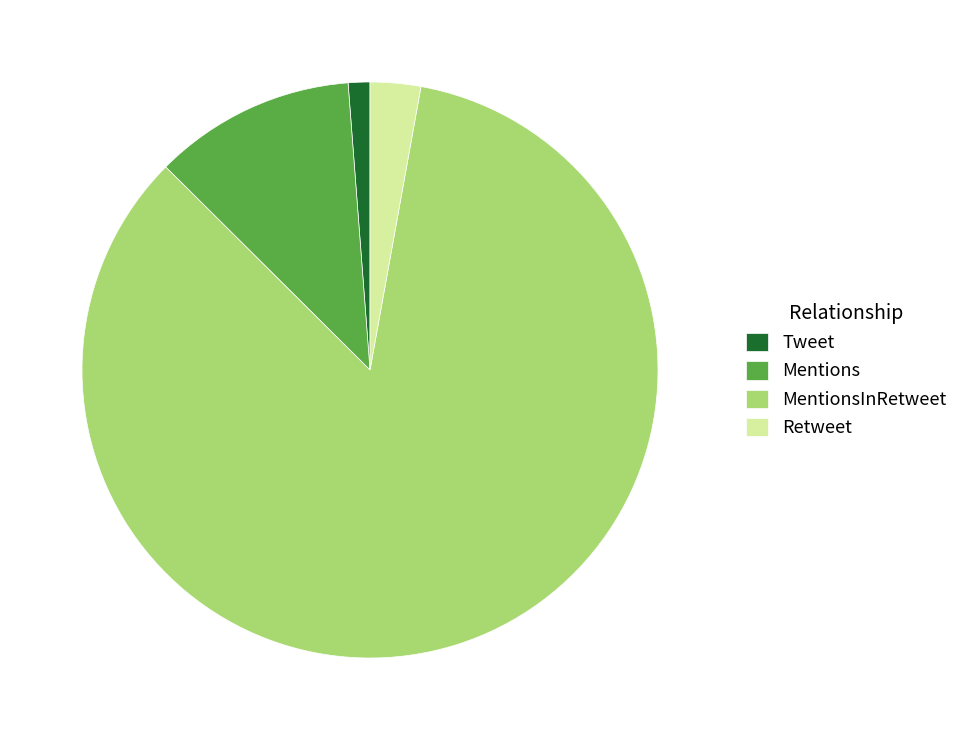

Which slice is the smallest?

Tweet